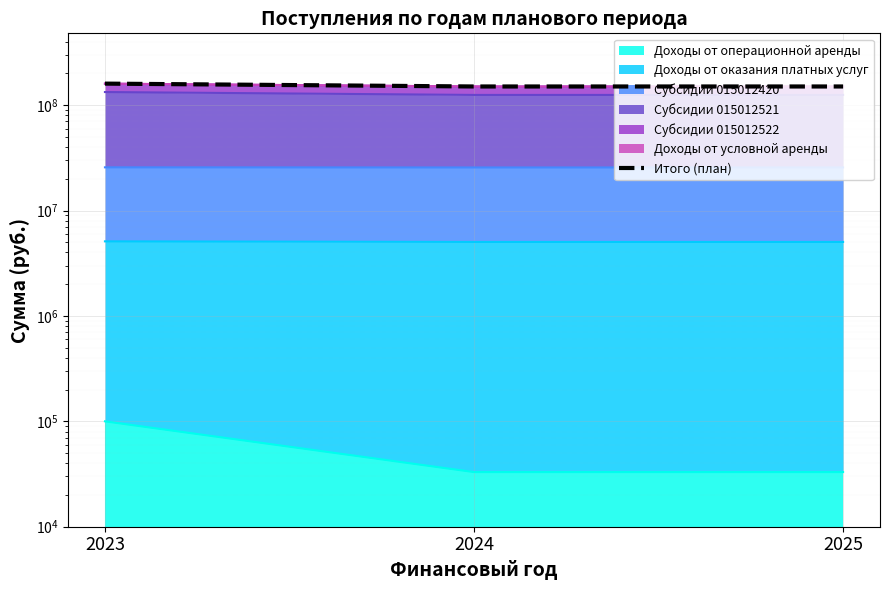

Rank the categories by value from highest to lowest.

2023, 2024, 2025